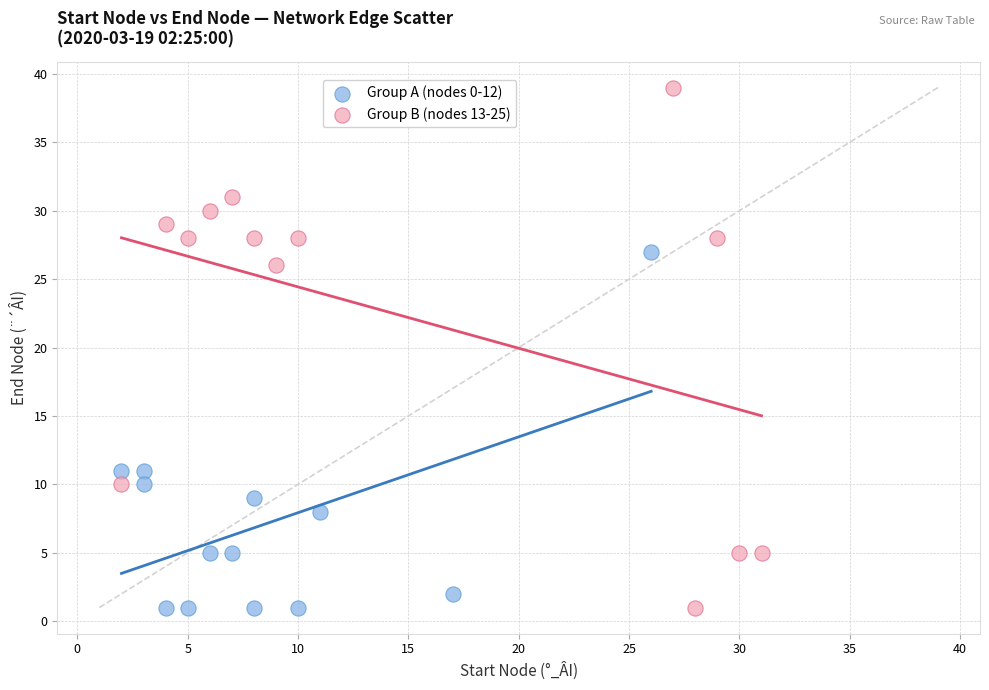

What are all the series names shown in the legend?

Group A (nodes 0-12), Group B (nodes 13-25)